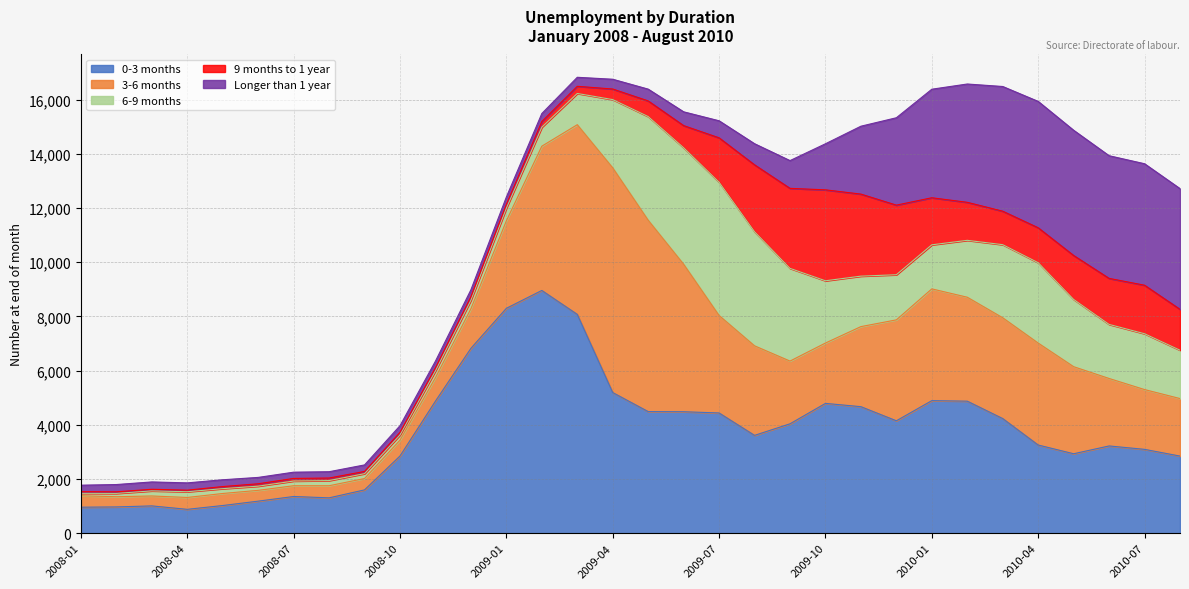

Rank the categories by Longer than 1 year value from highest to lowest.

2010-04, 2010-05, 2010-03, 2010-06, 2010-07, 2010-08, 2010-02, 2010-01, 2009-12, 2009-11, 2009-10, 2009-09, 2009-08, 2009-07, 2009-06, 2009-05, 2009-04, 2009-03, 2009-02, 2008-03, 2009-01, 2008-02, 2008-04, 2008-12, 2008-05, 2008-10, 2008-11, 2008-09, 2008-01, 2008-06, 2008-08, 2008-07